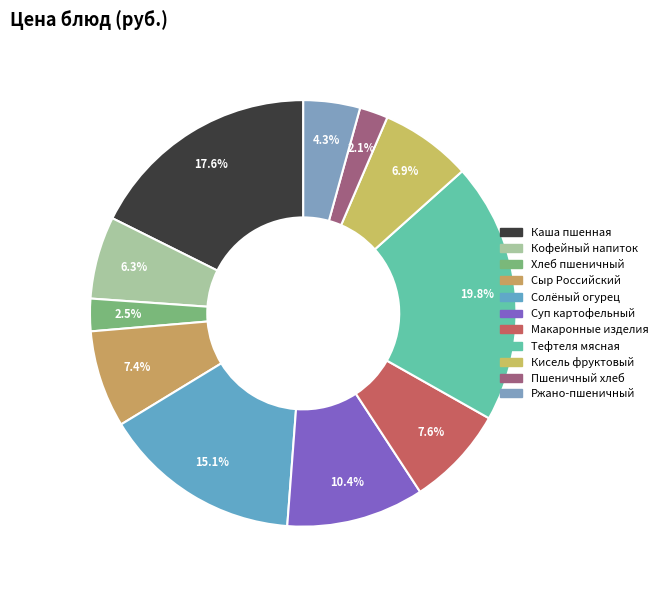

How many slices are in this pie chart?

11